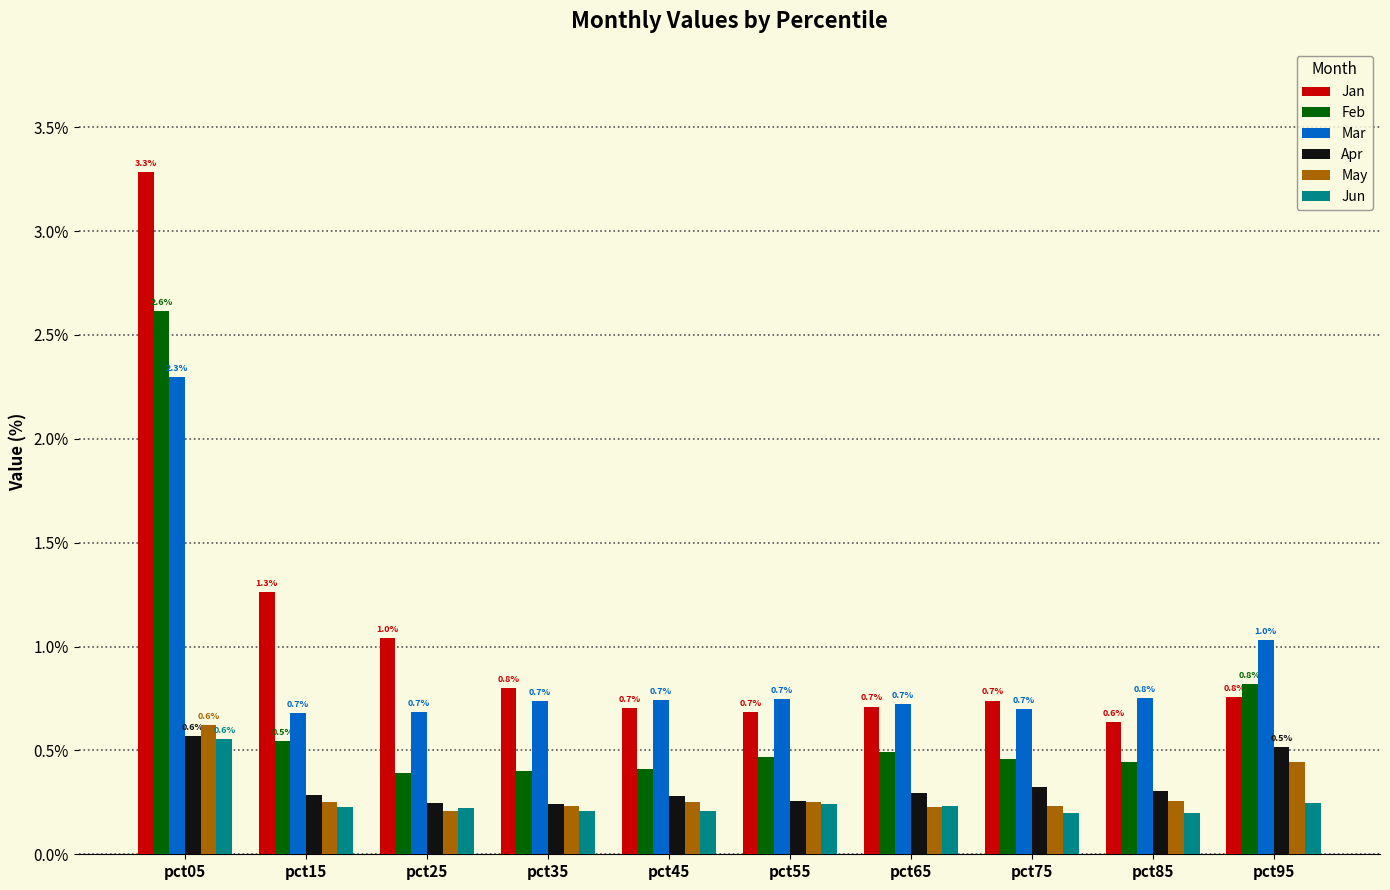

How many distinct data groups are displayed?

6